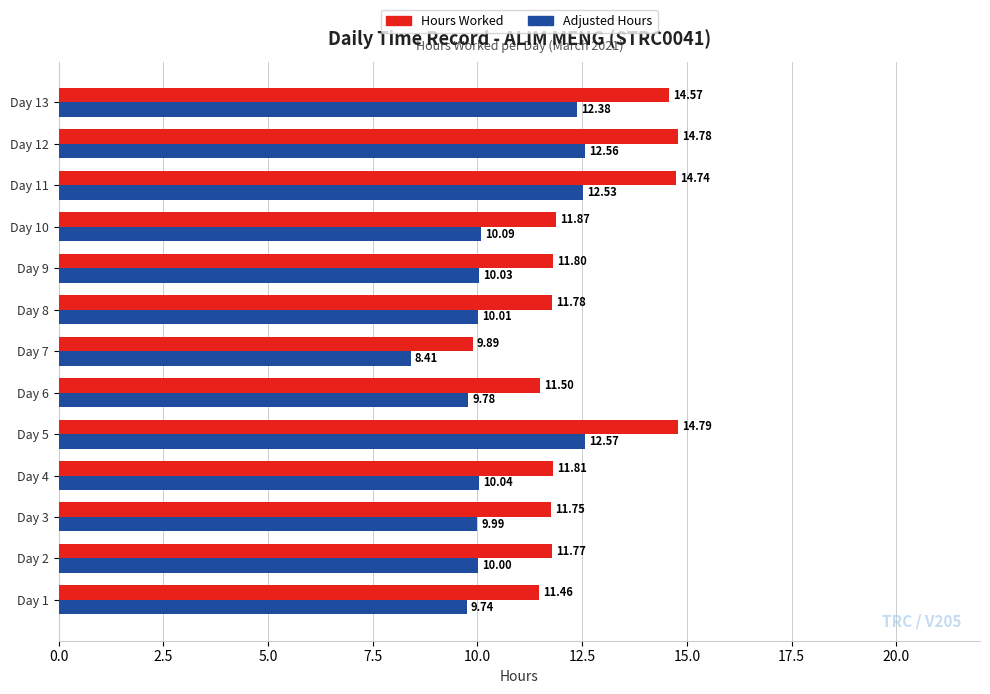

Which series has the largest range (max minus min)?

Hours Worked